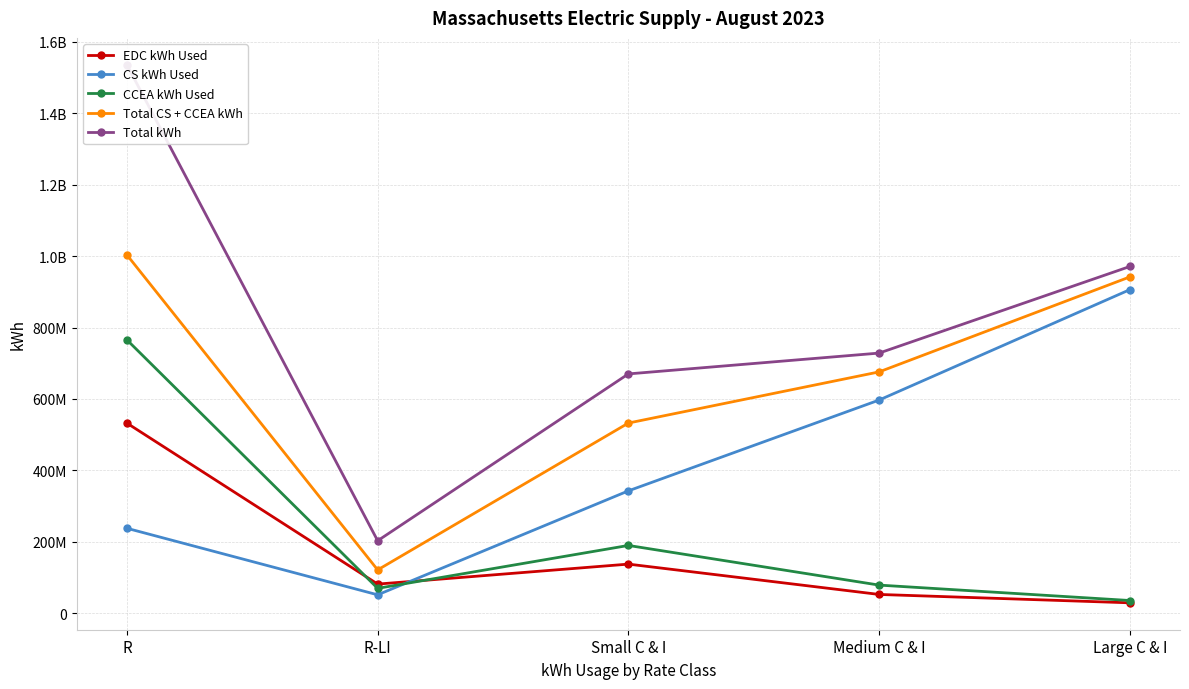

List the labels in order of CS kWh Used value, largest first.

Large C & I, Medium C & I, Small C & I, R, R-LI